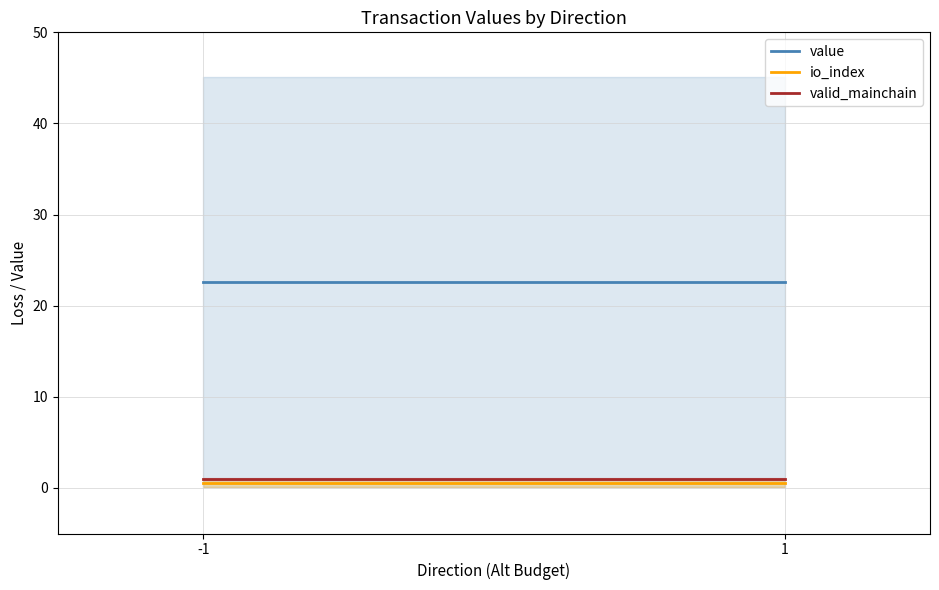

The value series shows 22.6 at -1. True or false?

True